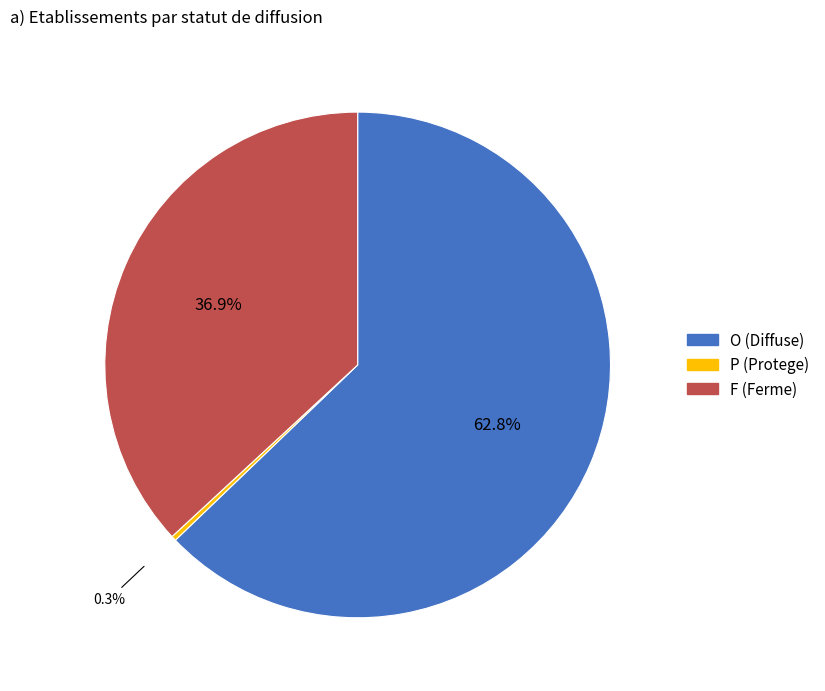

How many segments does this pie chart have?

3